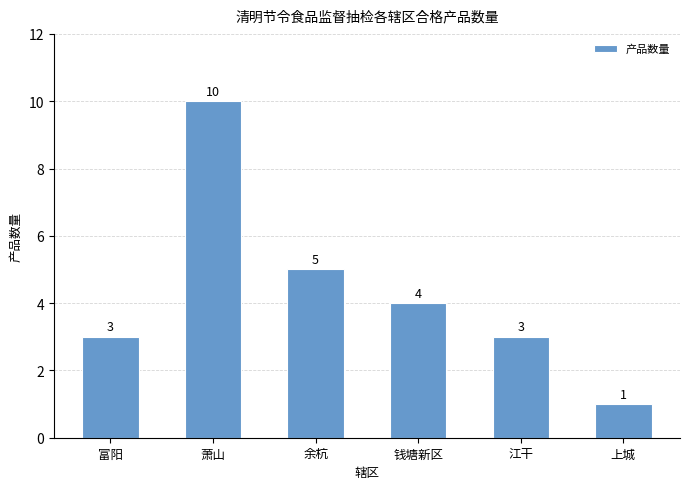

How many values are below 4?

3